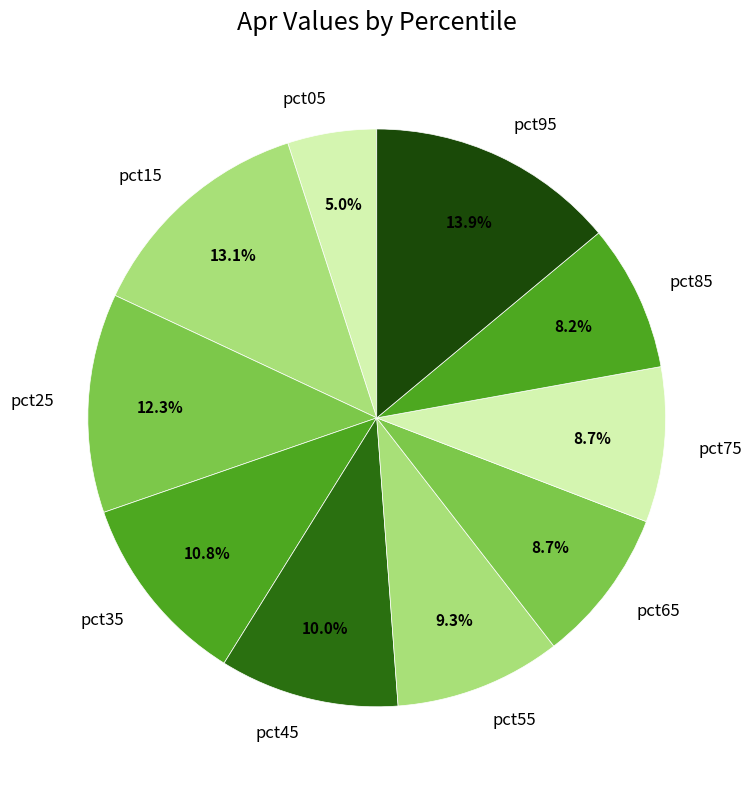

To the nearest percent, what percentage of the pie is pct55?

9%